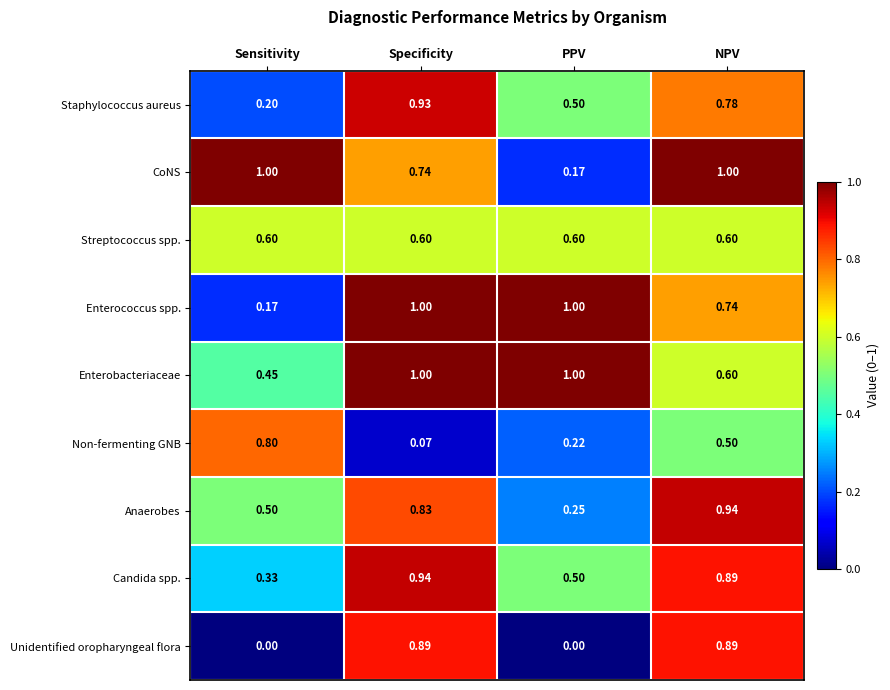

Count the number of categories in the chart.

4